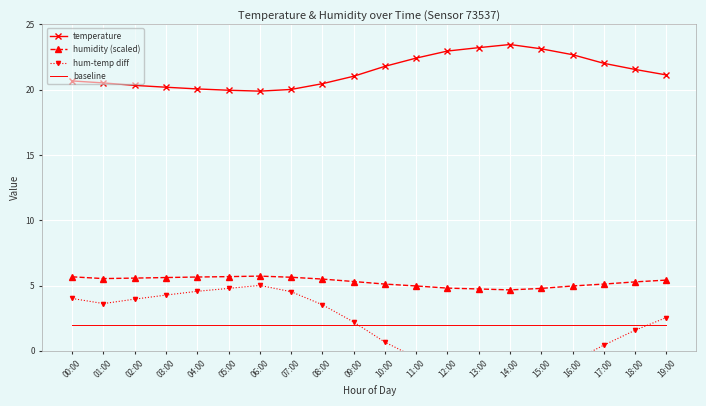

List the series in order of their peak value, highest first.

temperature, humidity (scaled), hum-temp diff, baseline